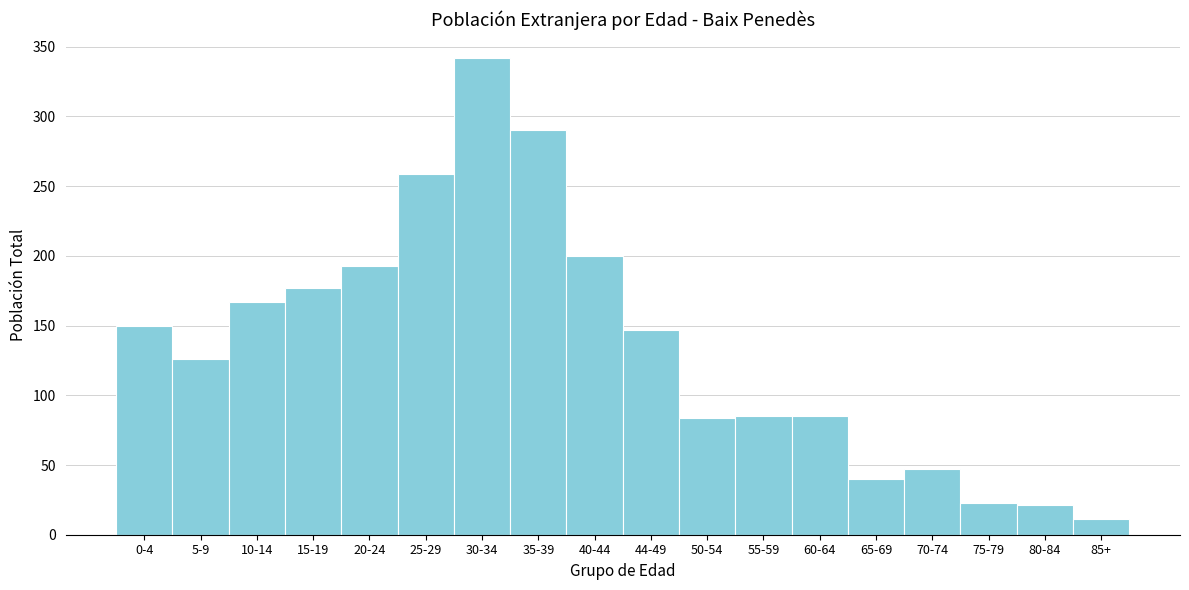

What is the label of the 10th bar from the left?

44-49